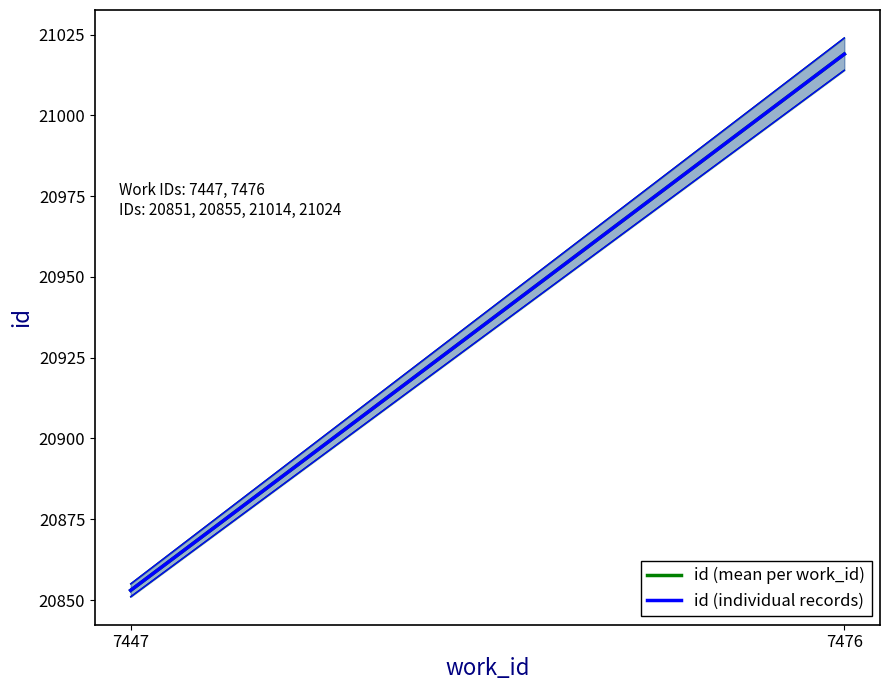

Reading left to right, extract all data points from this chart.

id (mean per work_id): 7447=20853	7476=21019
id (individual records): 7447=20853	7476=21019